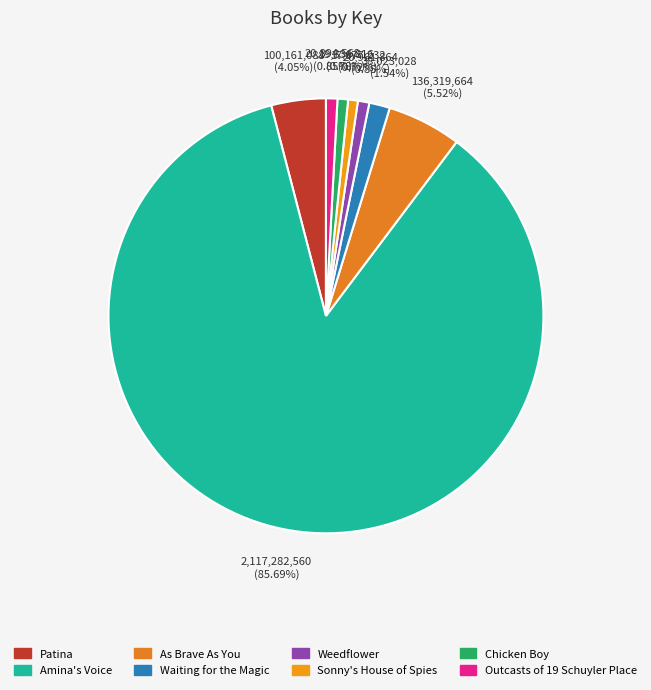

To the nearest percent, what is the difference between the Patina and Weedflower slice percentages?

3%